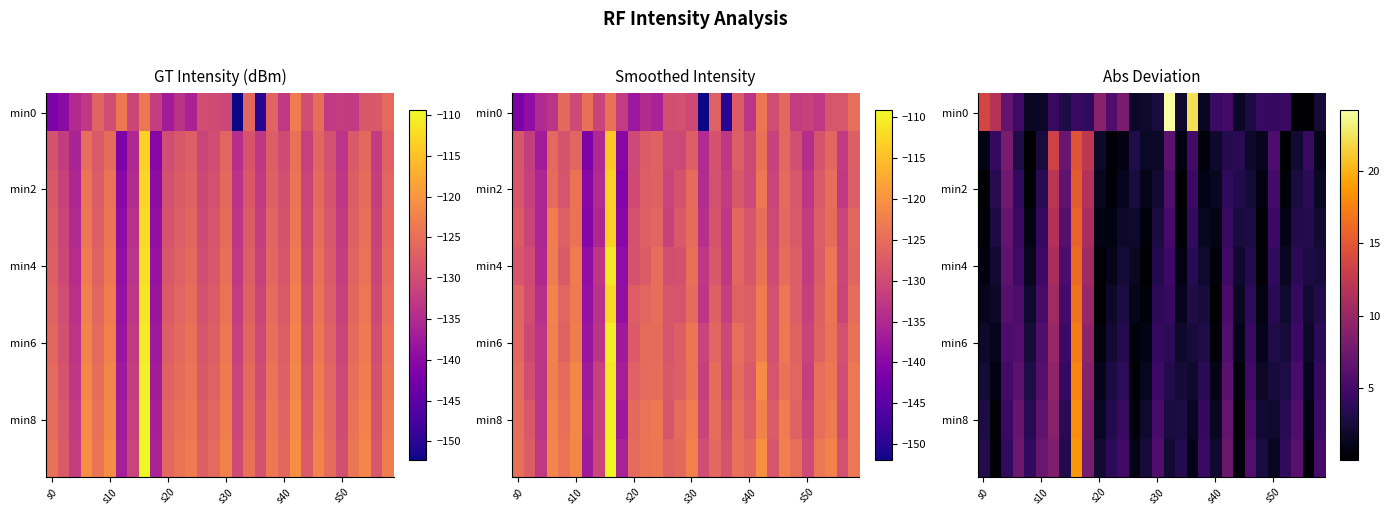

Which series has the widest spread of values?

row_0